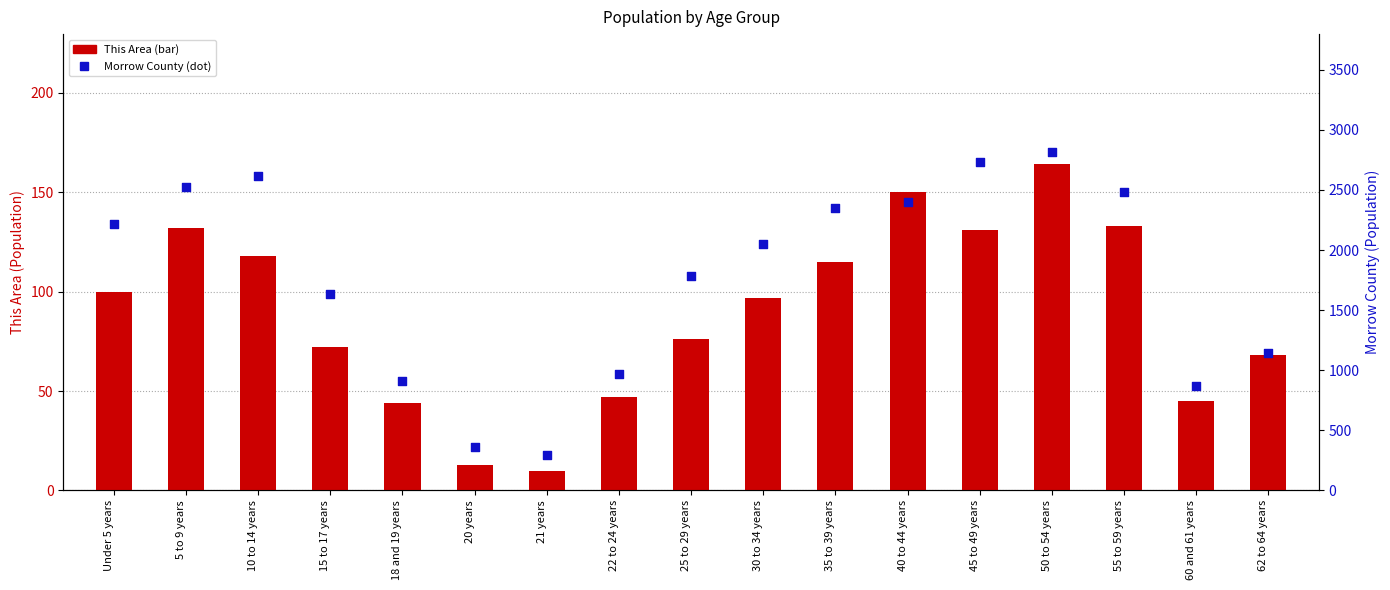

What is the total value across all series at 35 to 39 years?

2461